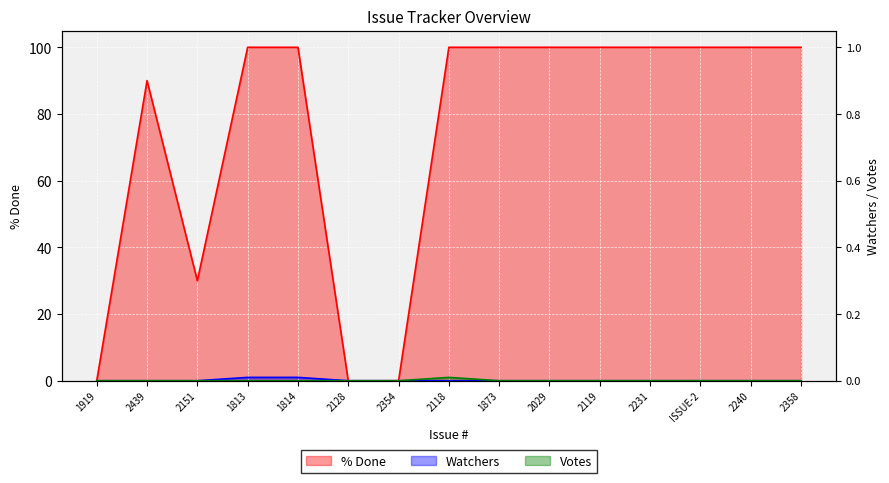

Is it true that Votes equals 0 at 1873?

True